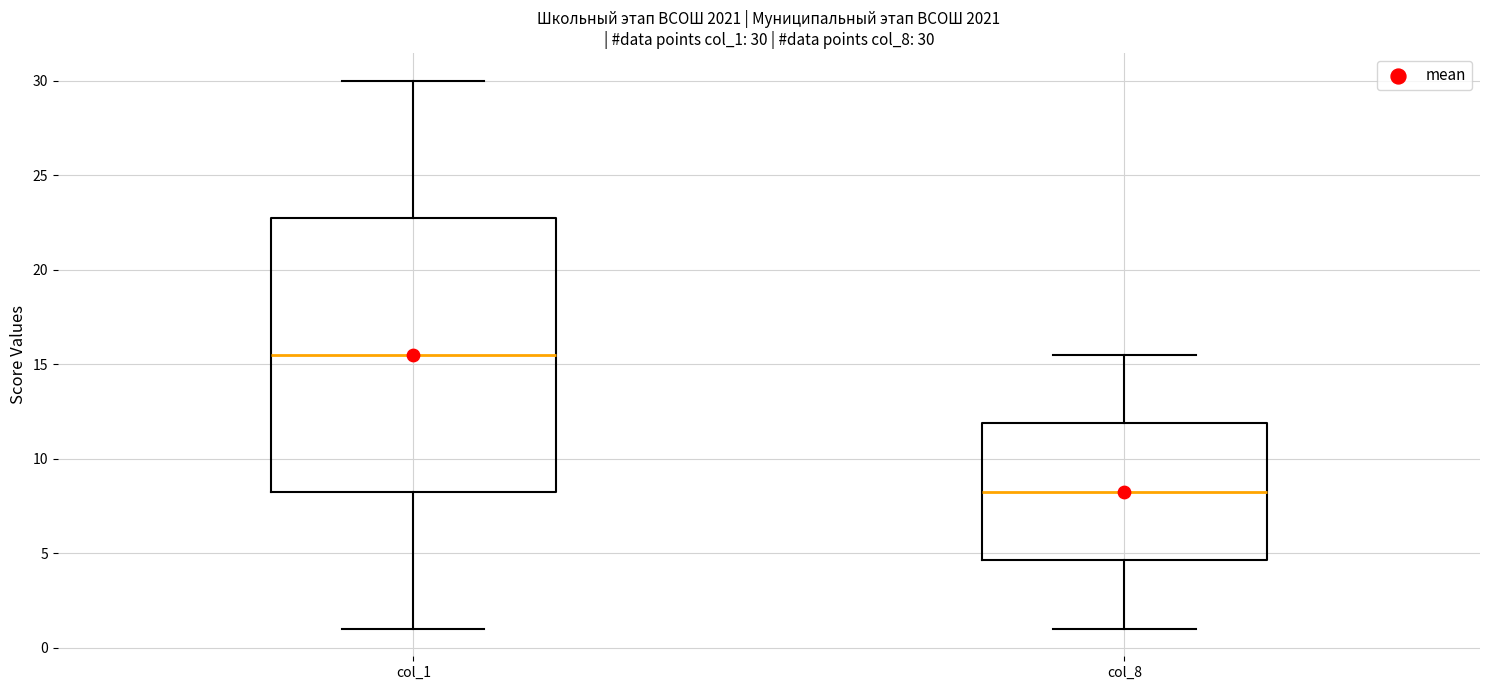

Which box is the tallest, from its lower edge to its upper edge?

col_1